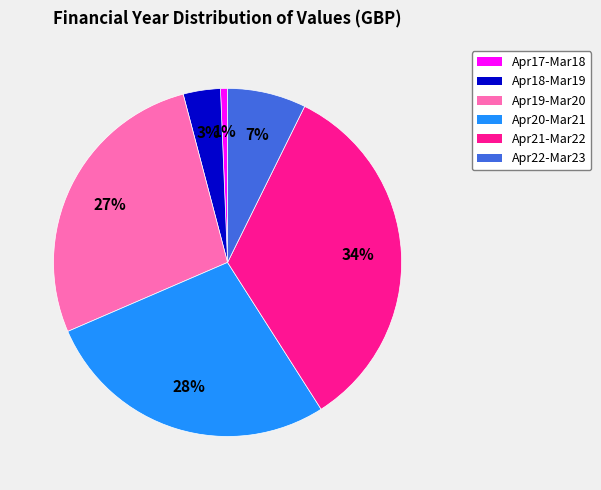

To the nearest percent, what is the average slice percentage?

17%